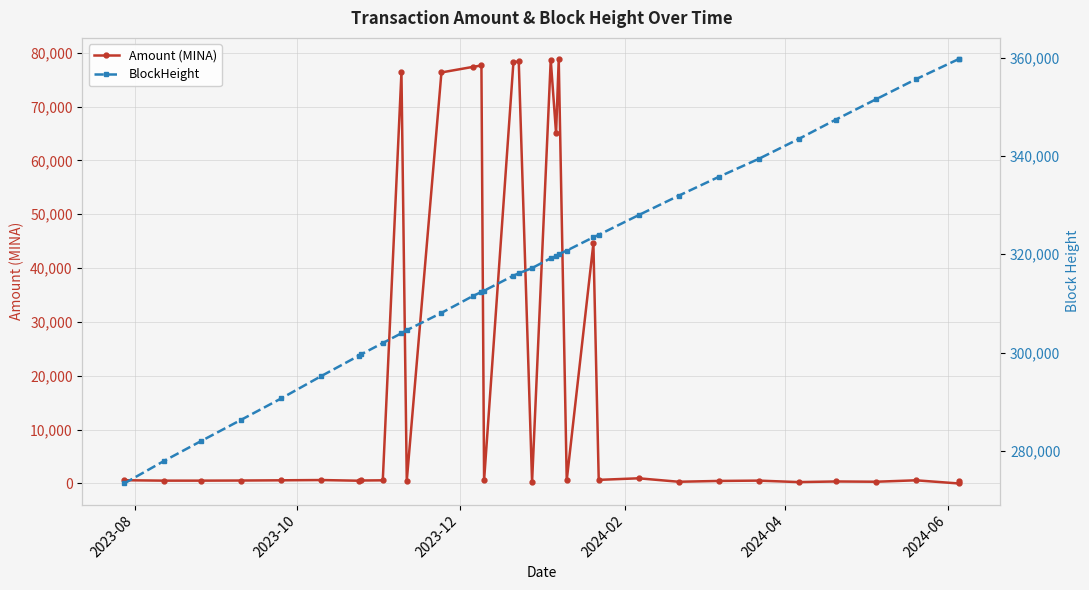

What value does the Amount (MINA) series have at 2023-10?

521.5